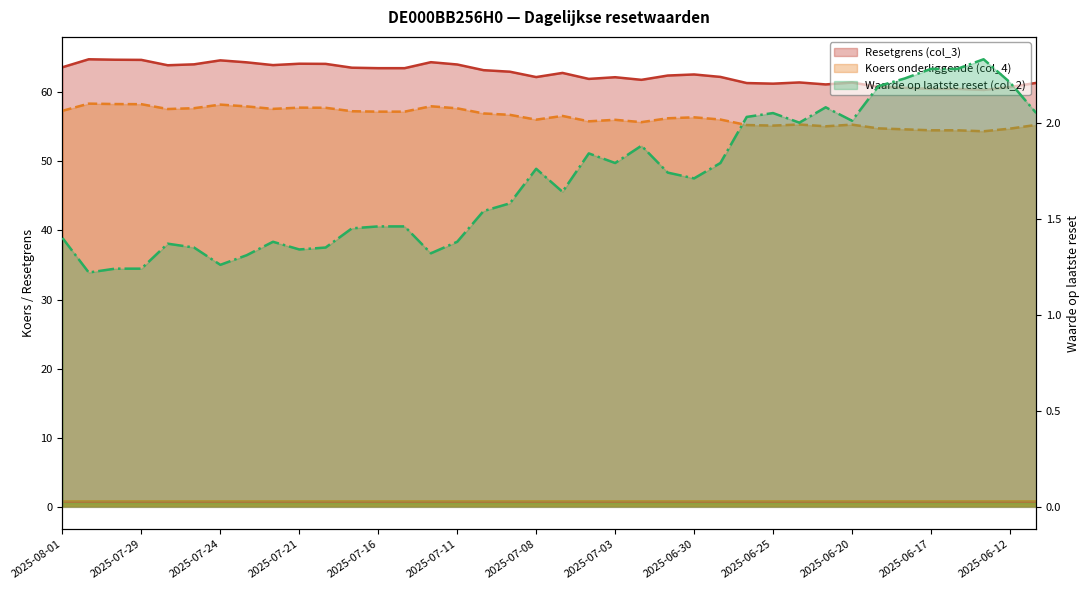

What is the label of the 4th point from the left?

2025-07-29